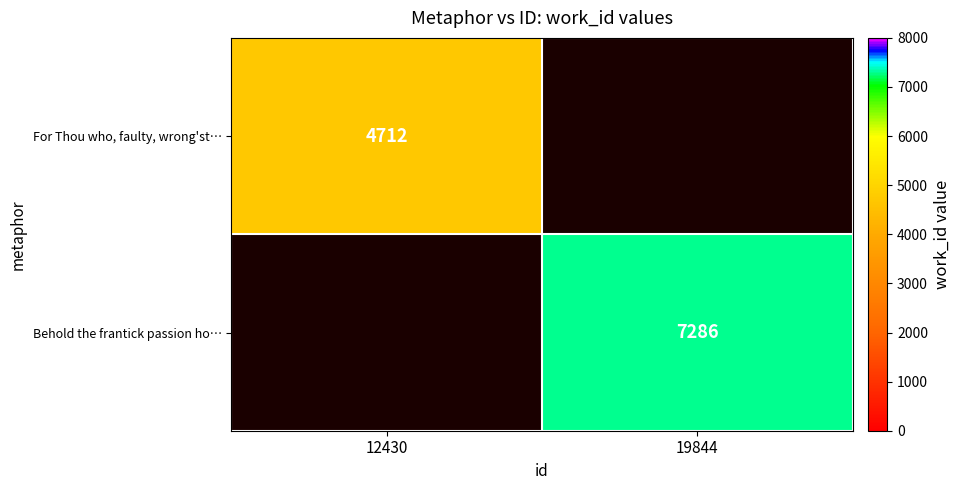

What is the smallest value displayed?

4712.0